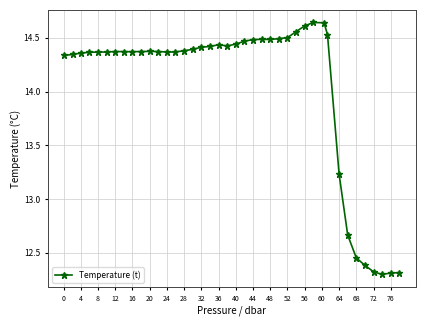

True or false: the data has more than 0 interior local peaks.

True